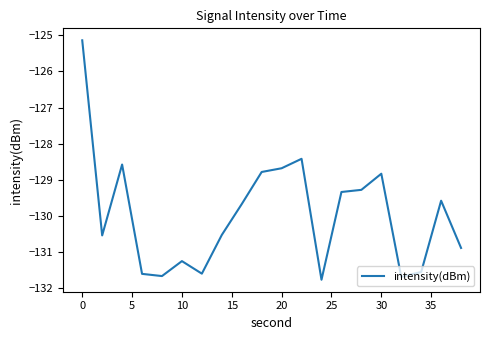

What is the maximum value shown in the chart?

-125.1